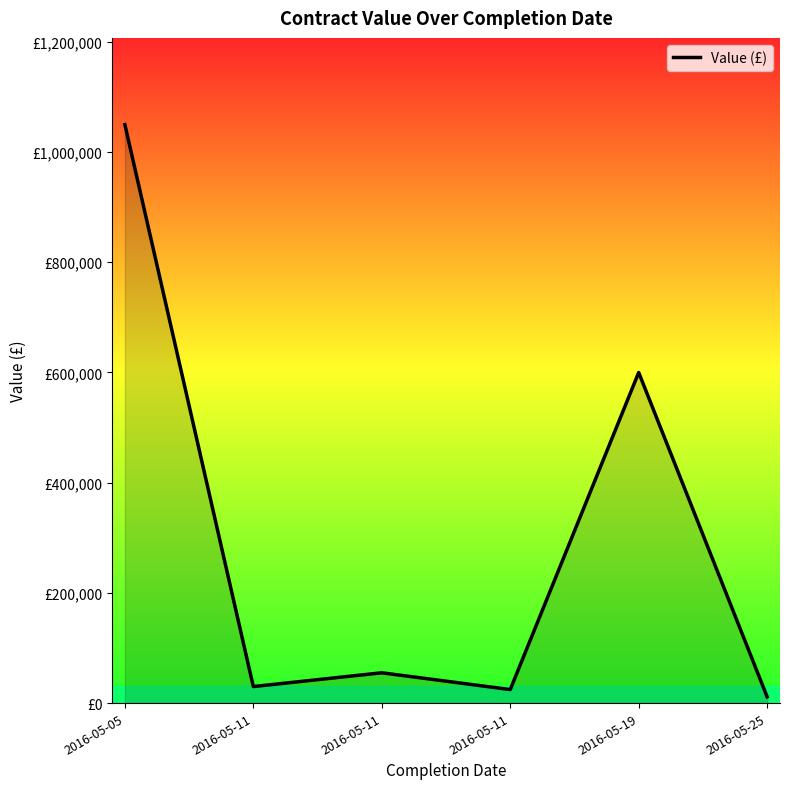

Rank the categories by value from lowest to highest.

2016-05-25, 2016-05-11, 2016-05-11, 2016-05-11, 2016-05-19, 2016-05-05